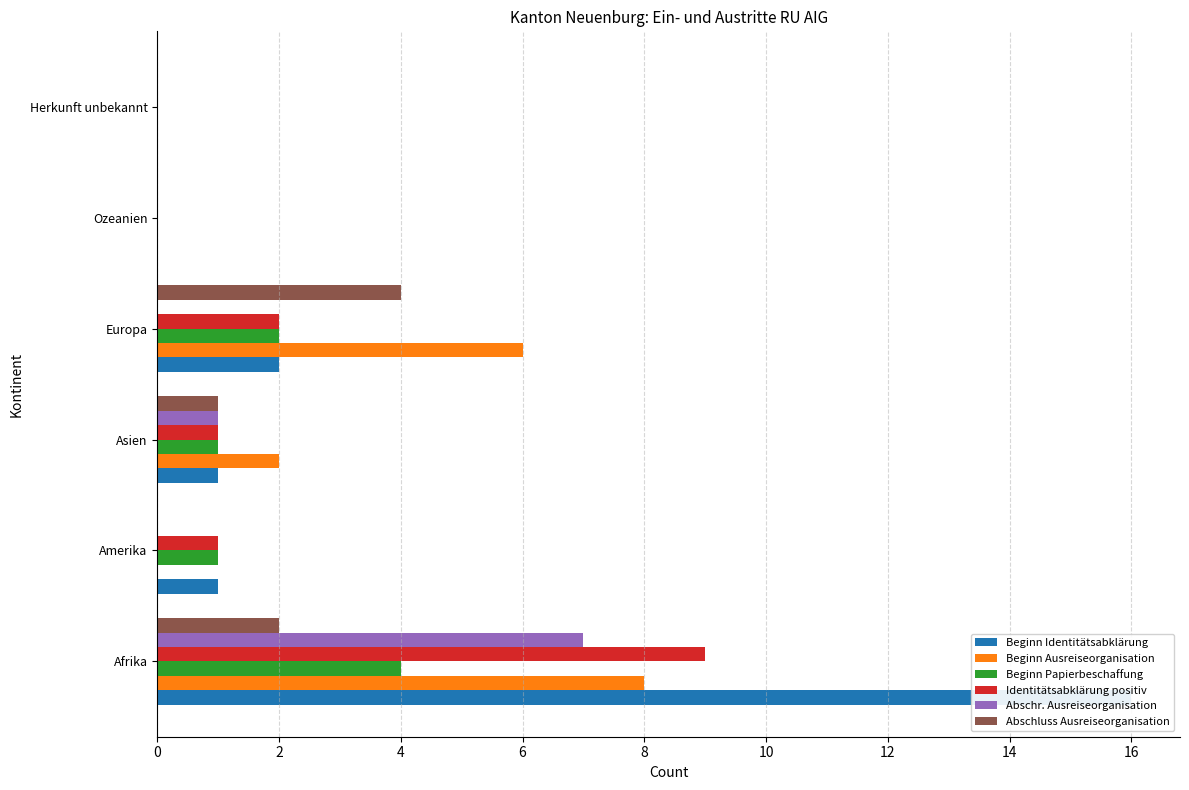

Does the chart contain stacked bars?

No